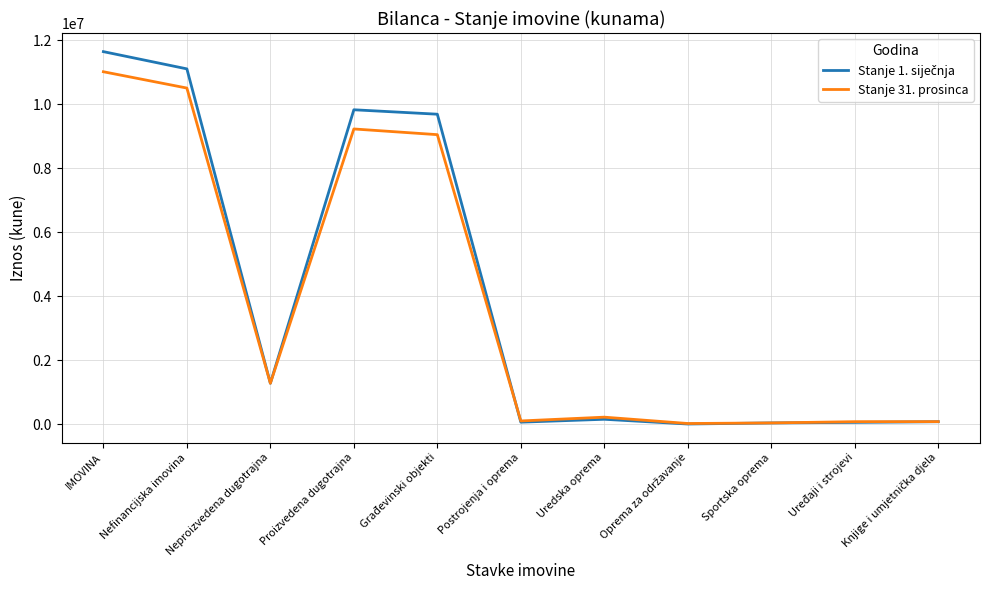

True or false: Stanje 31. prosinca has a value of 14572154 at Nefinancijska imovina.

False